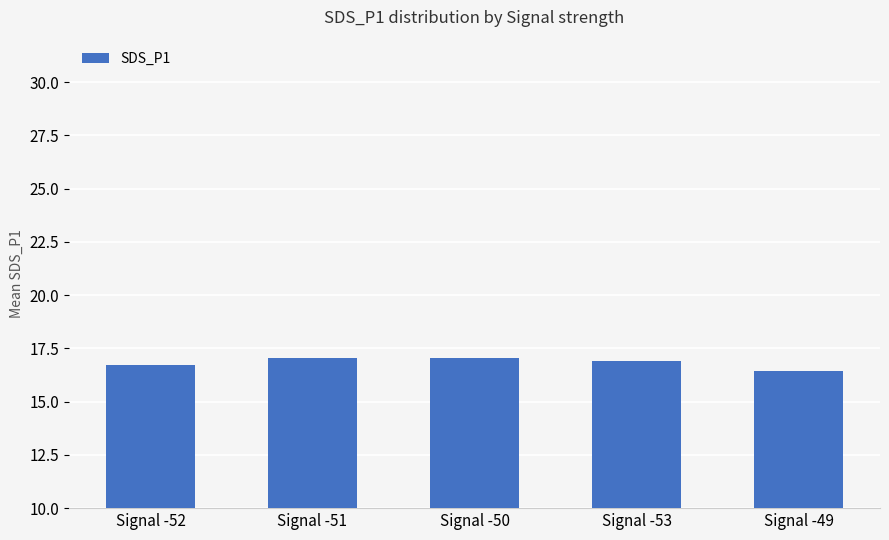

What is the change in value from Signal -50 to Signal -49?

-0.6